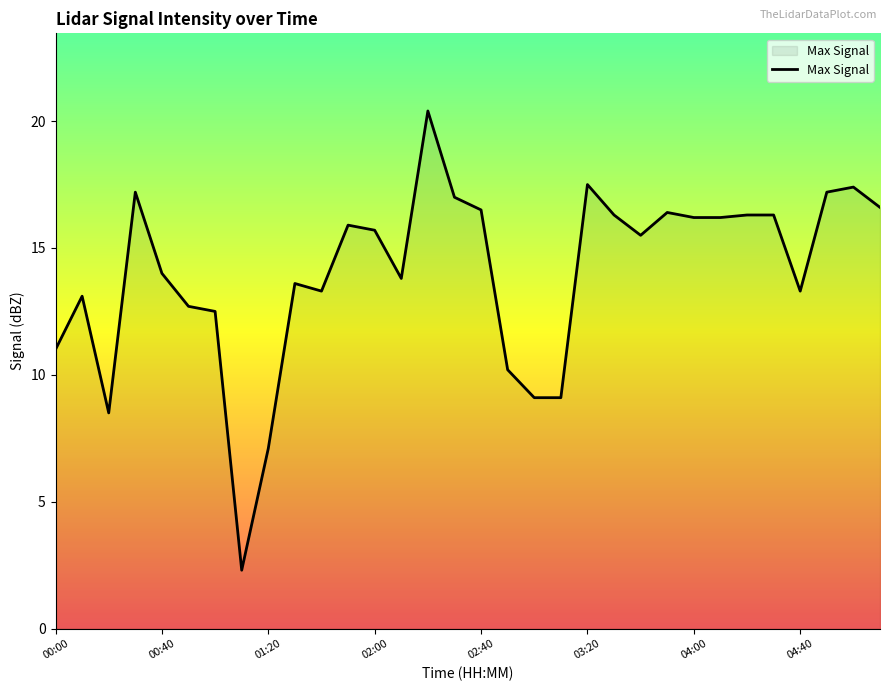

What is the greatest value displayed?

20.4